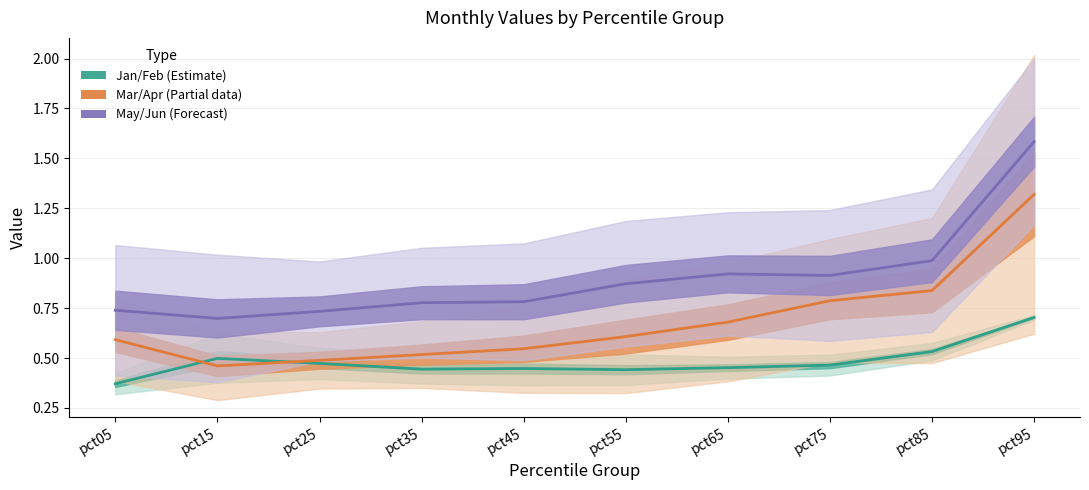

Read the Jan/Feb (Estimate) value at pct95.

0.7